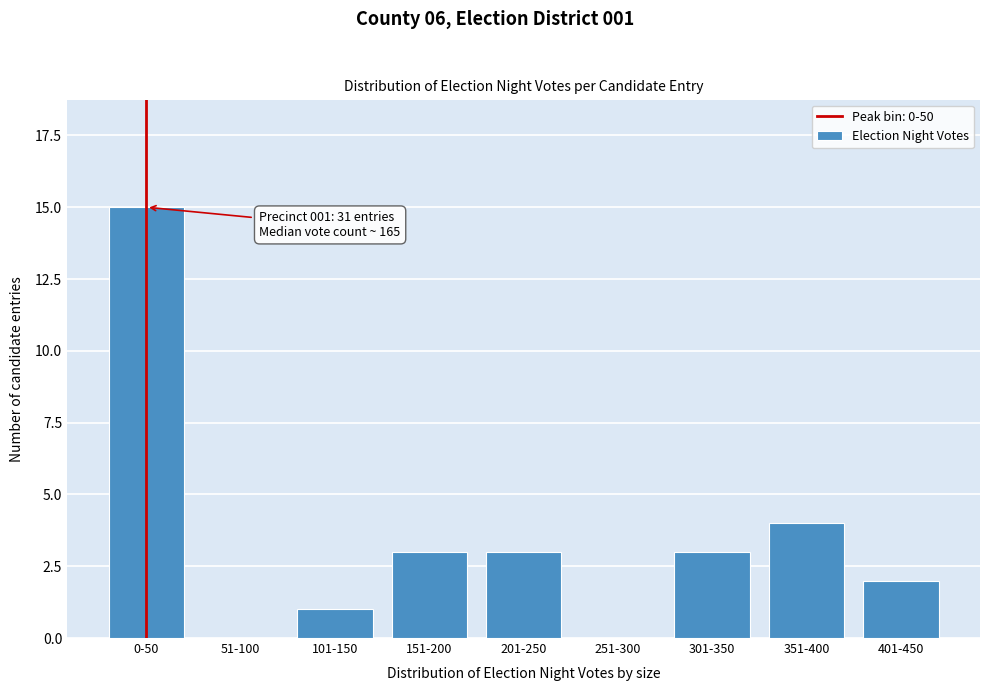

Reading left to right, list all the values displayed in this chart.

0-50=15	51-100=0	101-150=1	151-200=3	201-250=3	251-300=0	301-350=3	351-400=4	401-450=2